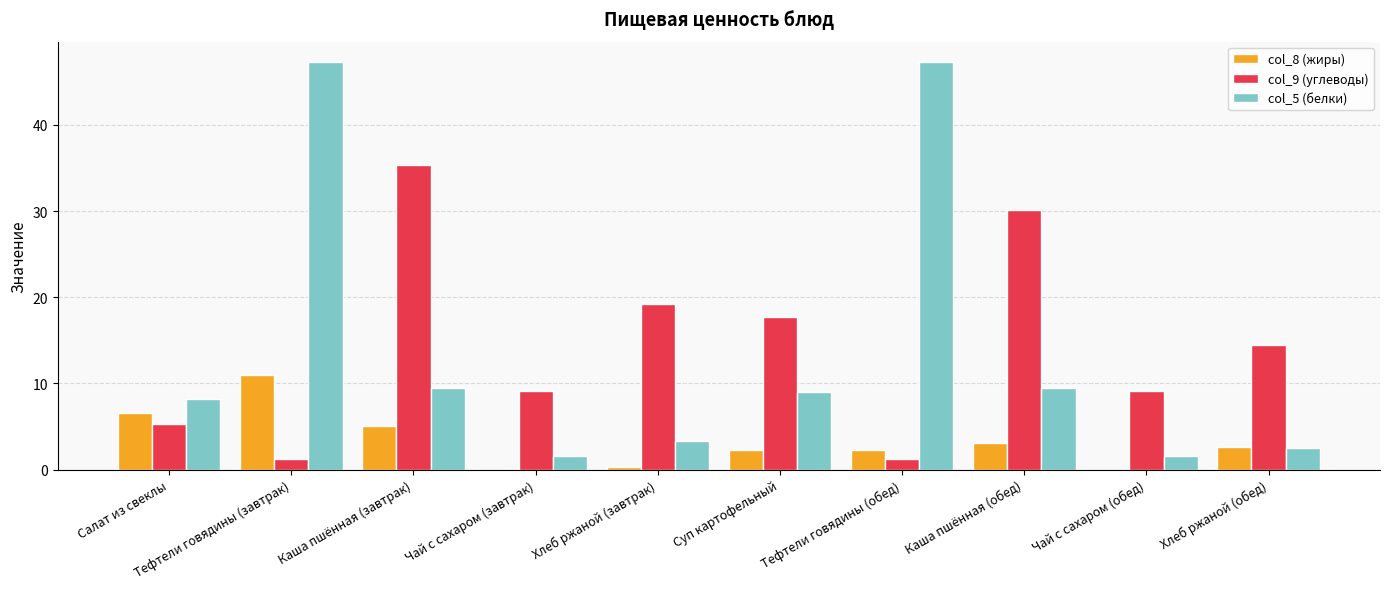

Reading right to left, list all the values displayed in this chart.

col_8 (жиры): Хлеб ржаной (обед)=2.6	Чай с сахаром (обед)=0.0	Каша пшённая (обед)=3.1	Тефтели говядины (обед)=2.3	Суп картофельный=2.3	Хлеб ржаной (завтрак)=0.3	Чай с сахаром (завтрак)=0.0	Каша пшённая (завтрак)=5.1	Тефтели говядины (завтрак)=11.0	Салат из свеклы=6.6
col_9 (углеводы): Хлеб ржаной (обед)=14.5	Чай с сахаром (обед)=9.1	Каша пшённая (обед)=30.2	Тефтели говядины (обед)=1.2	Суп картофельный=17.8	Хлеб ржаной (завтрак)=19.3	Чай с сахаром (завтрак)=9.1	Каша пшённая (завтрак)=35.4	Тефтели говядины (завтрак)=1.2	Салат из свеклы=5.3
col_5 (белки): Хлеб ржаной (обед)=2.5	Чай с сахаром (обед)=1.6	Каша пшённая (обед)=9.5	Тефтели говядины (обед)=47.3	Суп картофельный=9.0	Хлеб ржаной (завтрак)=3.4	Чай с сахаром (завтрак)=1.6	Каша пшённая (завтрак)=9.5	Тефтели говядины (завтрак)=47.3	Салат из свеклы=8.2